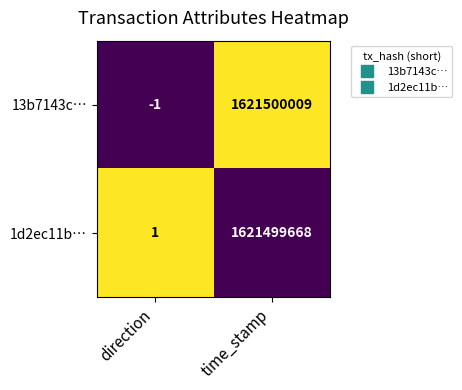

Rank the categories by 13b7143c… value from lowest to highest.

direction, time_stamp